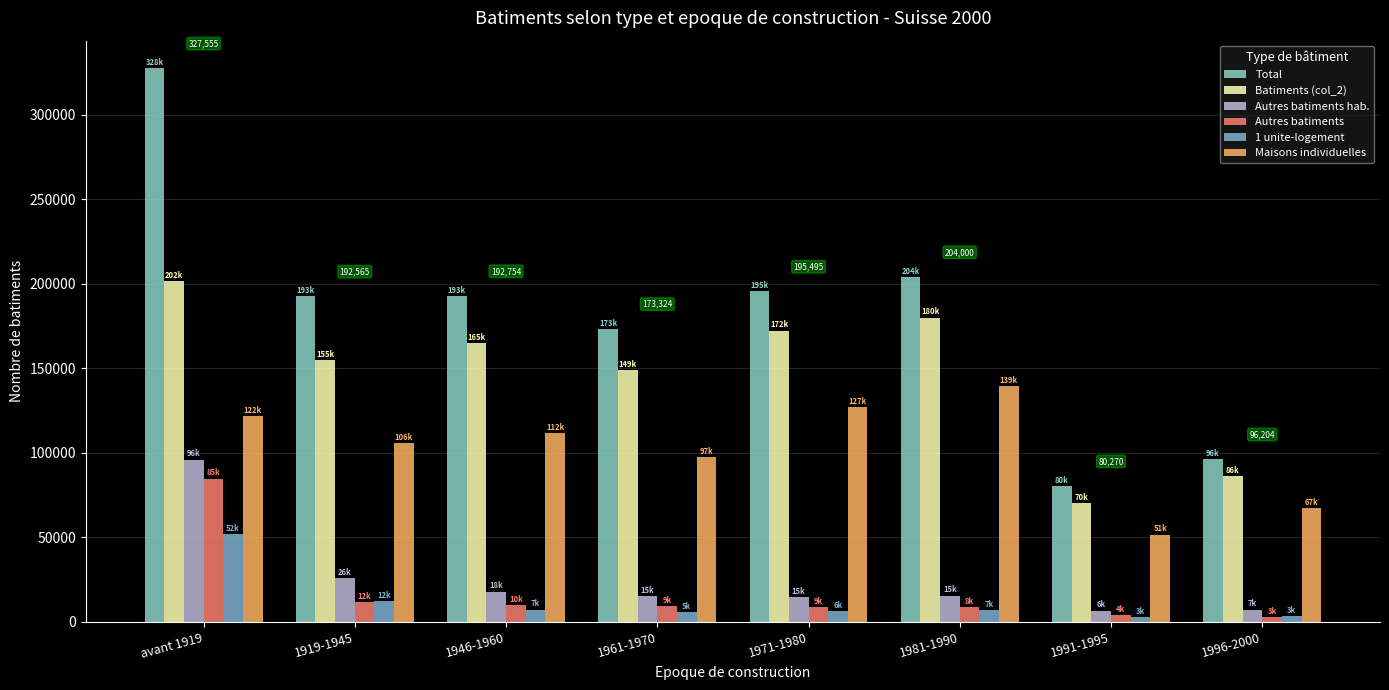

What is the difference between the highest and lowest values at 1961-1970?

167838